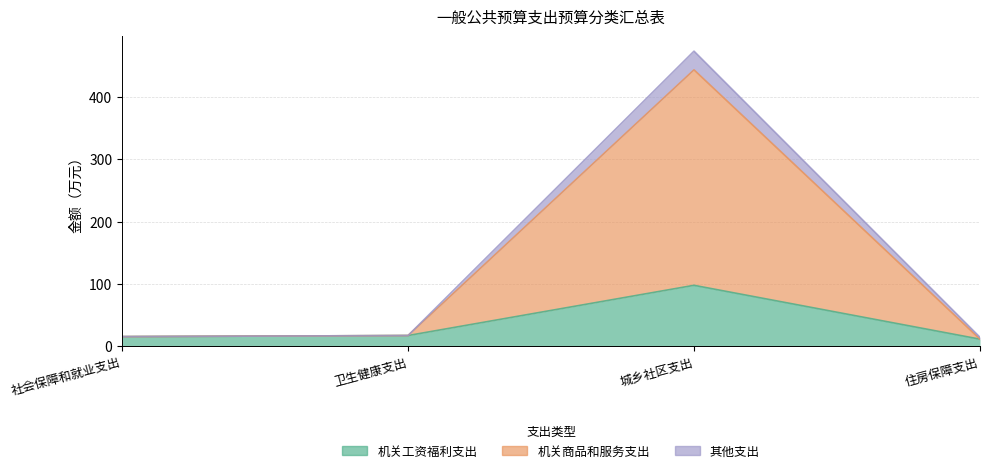

Which series has the largest total across all categories?

机关商品和服务支出